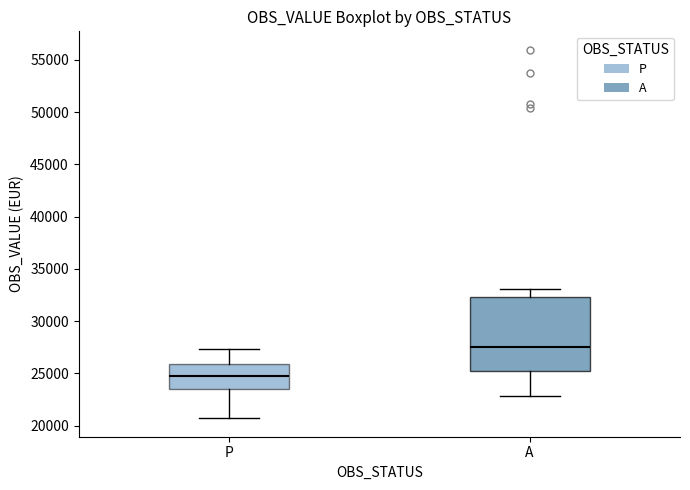

Which box's median line is the lowest?

P